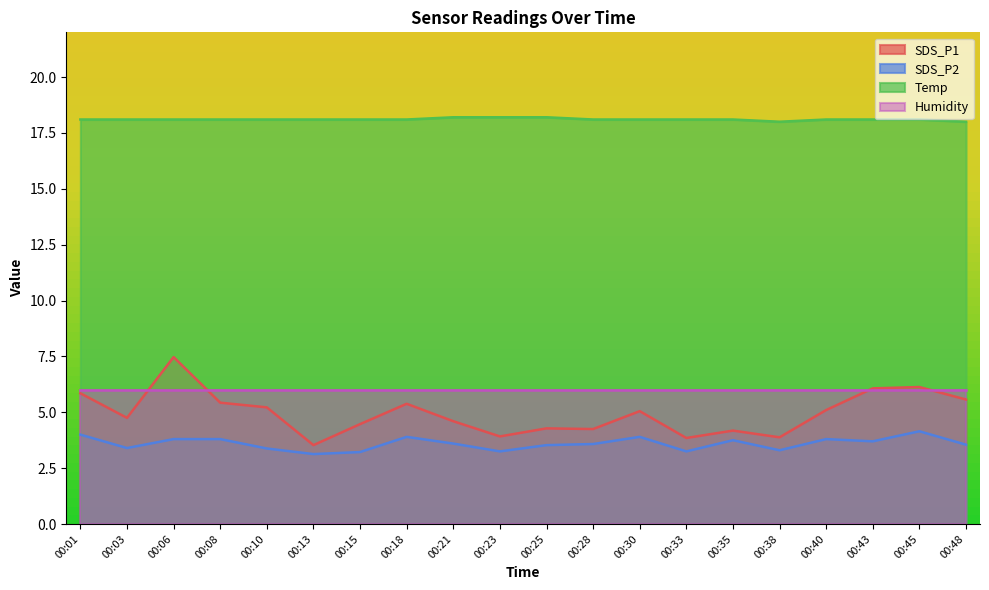

Which category has the lowest value in the SDS_P2 series?

00:13